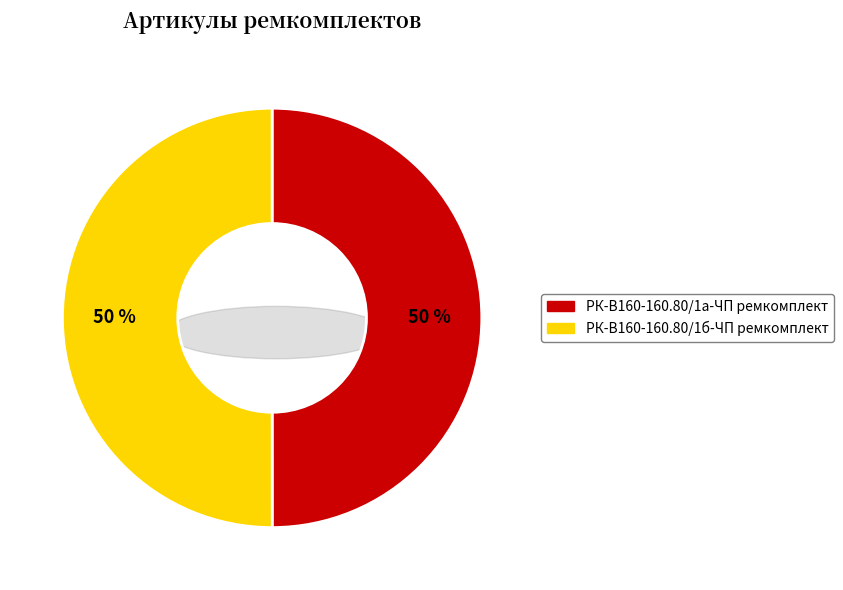

The РК-В160-160.80/1б-ЧП ремкомплект slice represents 39% of the pie. True or false?

False